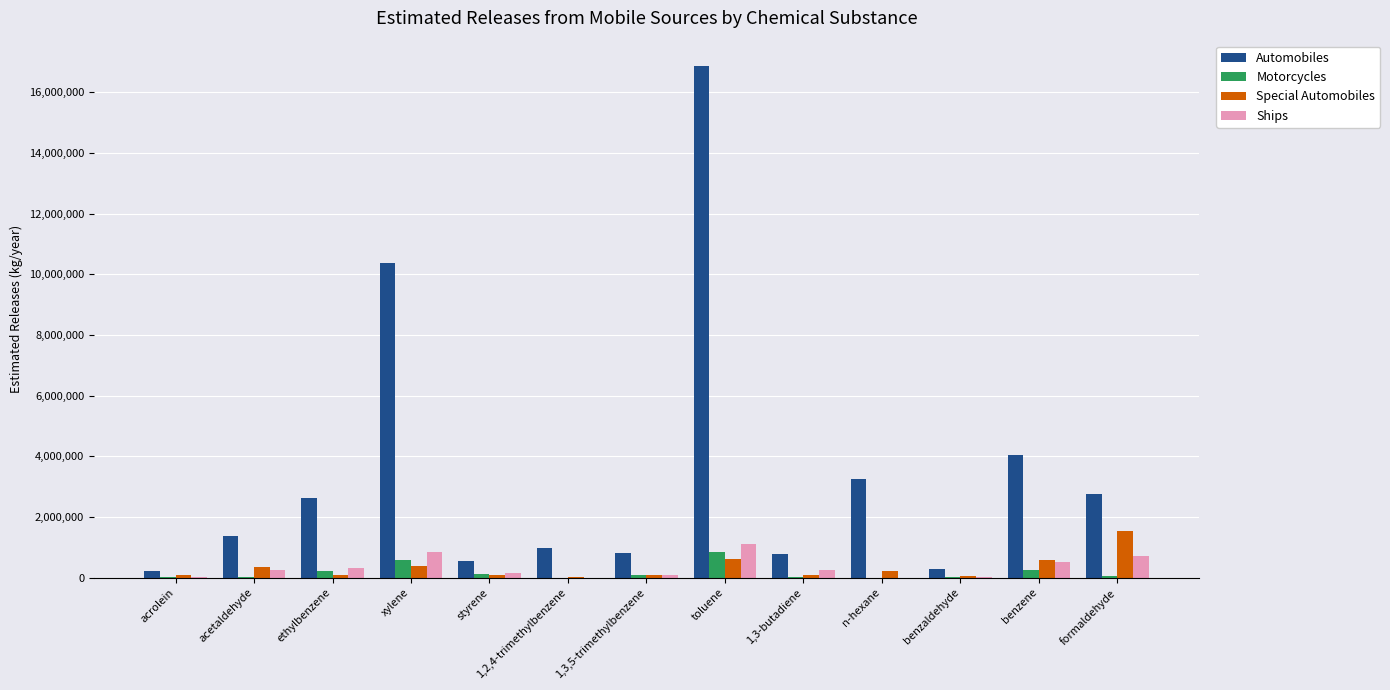

Which category has the highest value in the Automobiles series?

toluene